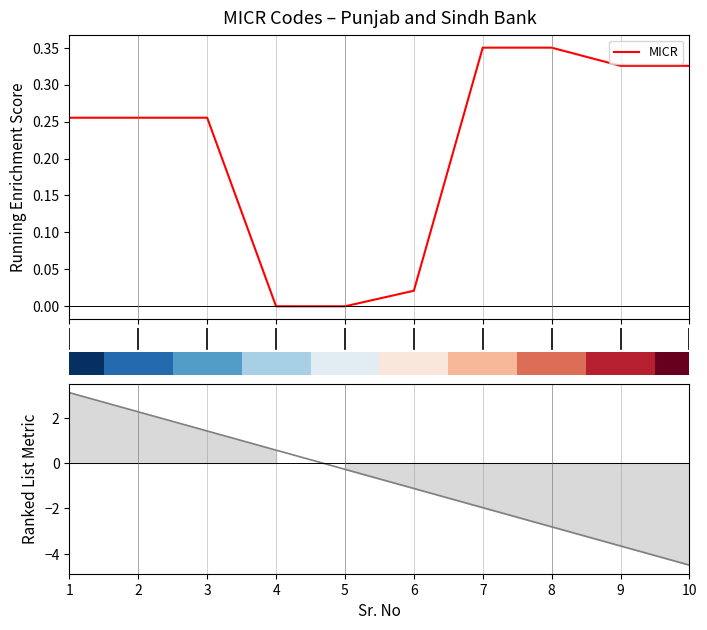

Between 1 and 10, which series saw the biggest shift?

Ranked List Metric